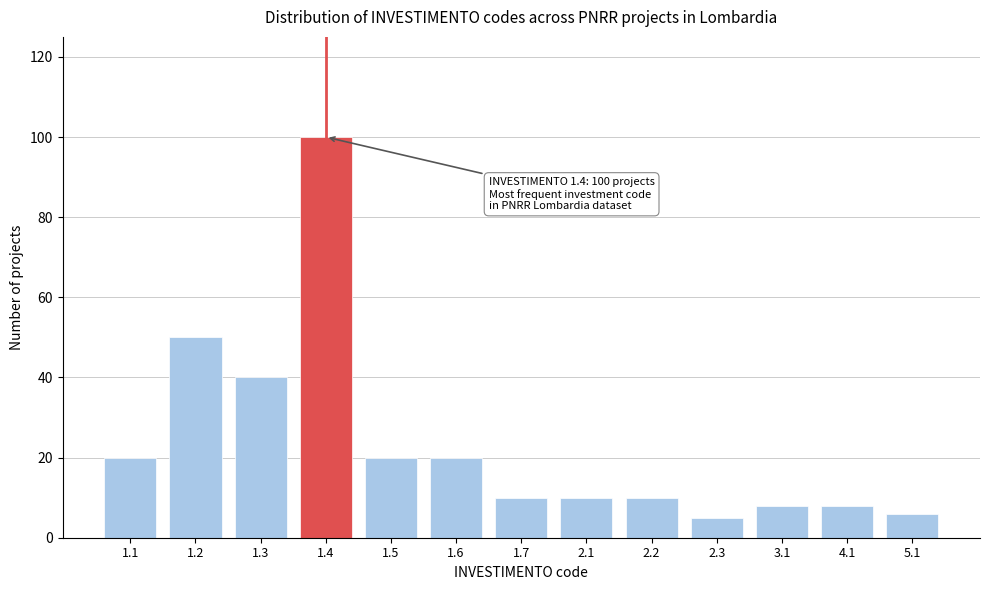

Reading right to left, extract all data points from this chart.

6	8	8	5	10	10	10	20	20	100	40	50	20